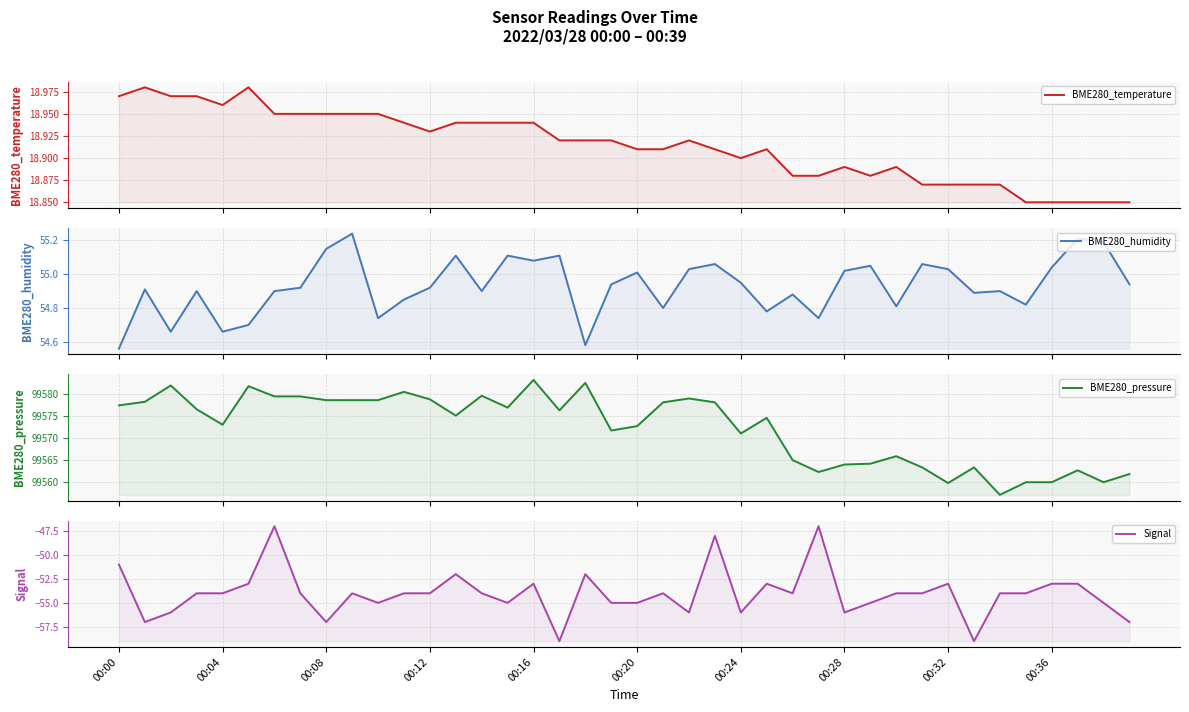

What is the difference between the maximum and minimum values in the Signal series?

12.0